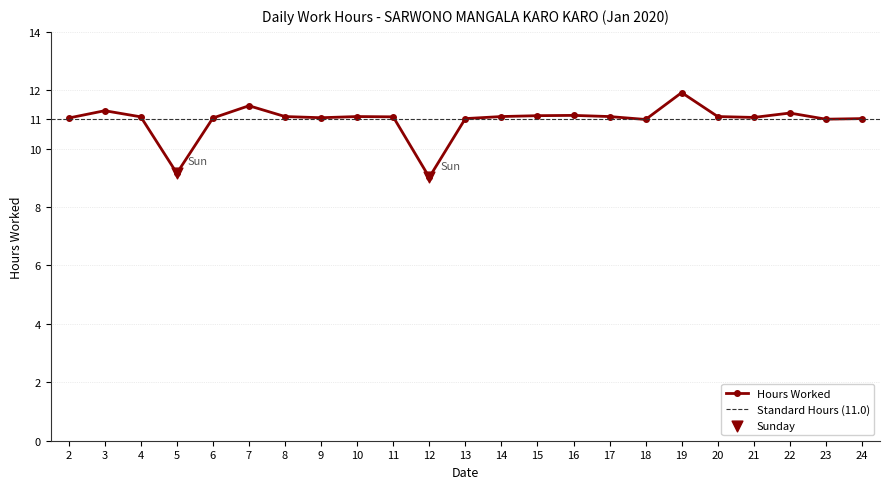

Between 24 and 14, which is larger?

14